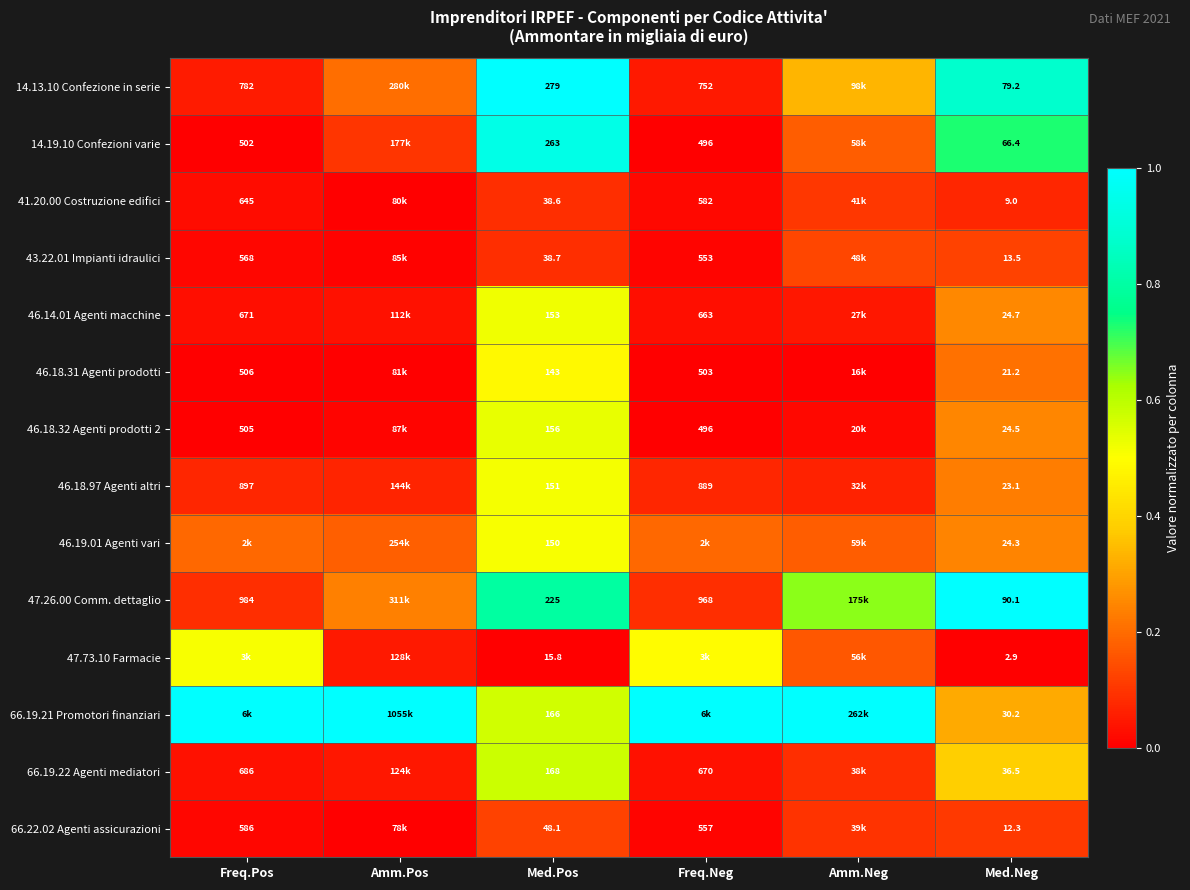

Is the value of 46.18.97 Agenti altri at Med.Pos greater than the value of 66.19.21 Promotori finanziari at Med.Neg?

Yes